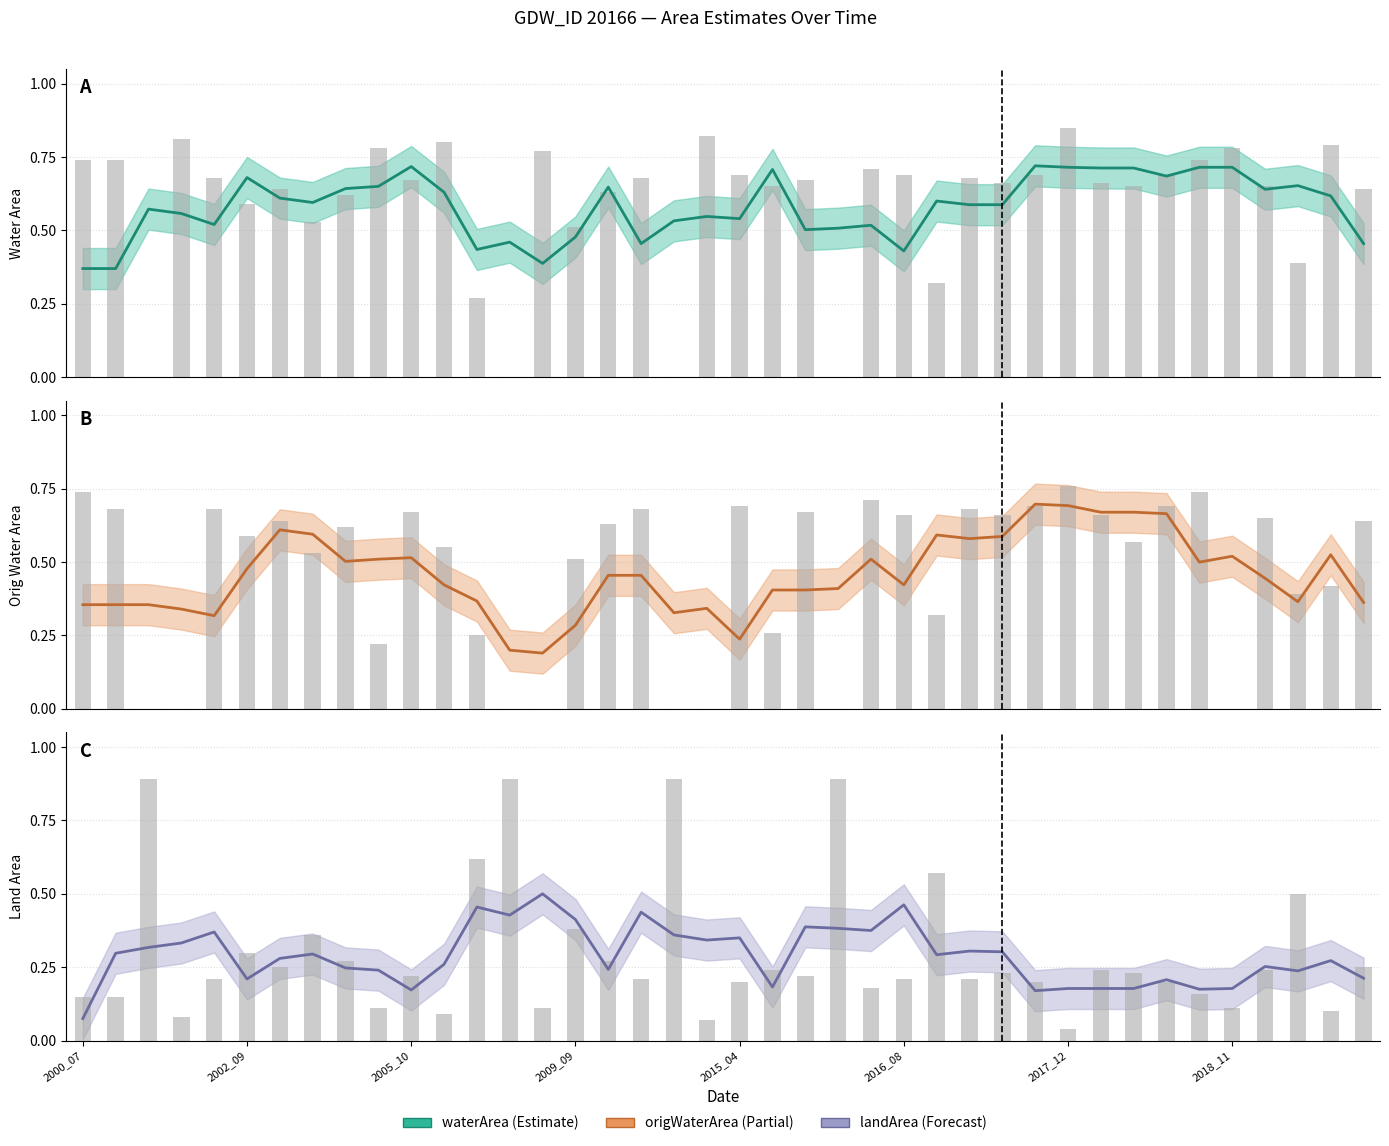

At which label is landArea closest to 0?

2000_07